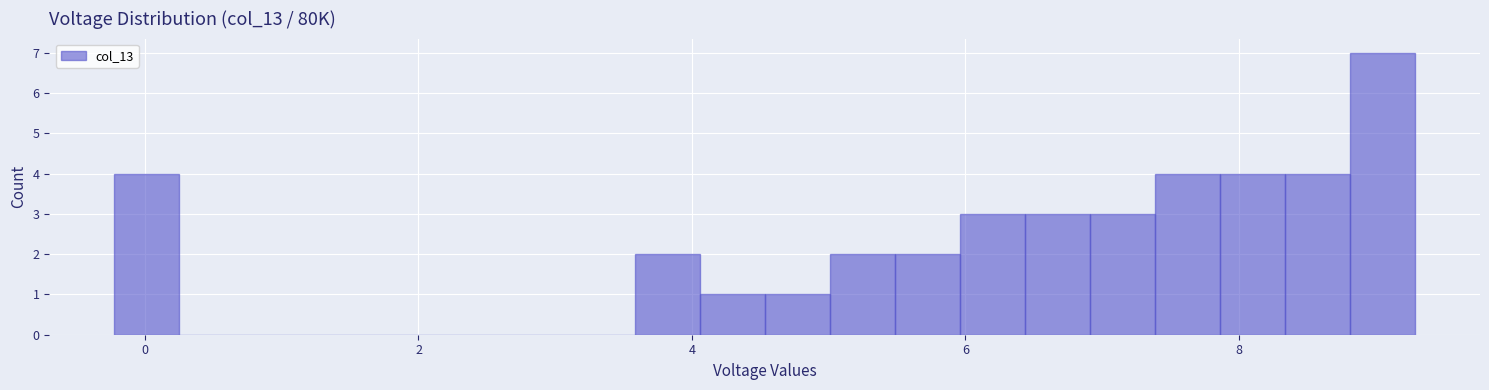

Around what value on the x-axis is the tallest bar? Give the approximate position of its centre, as read against the axis.

9.0